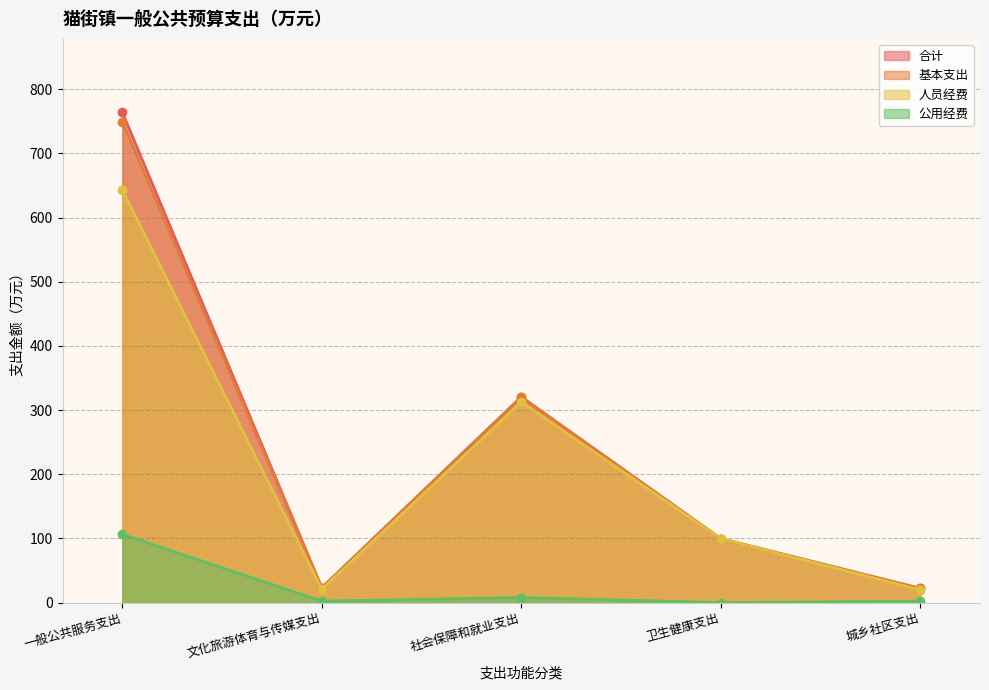

How many lines are shown in the chart?

4